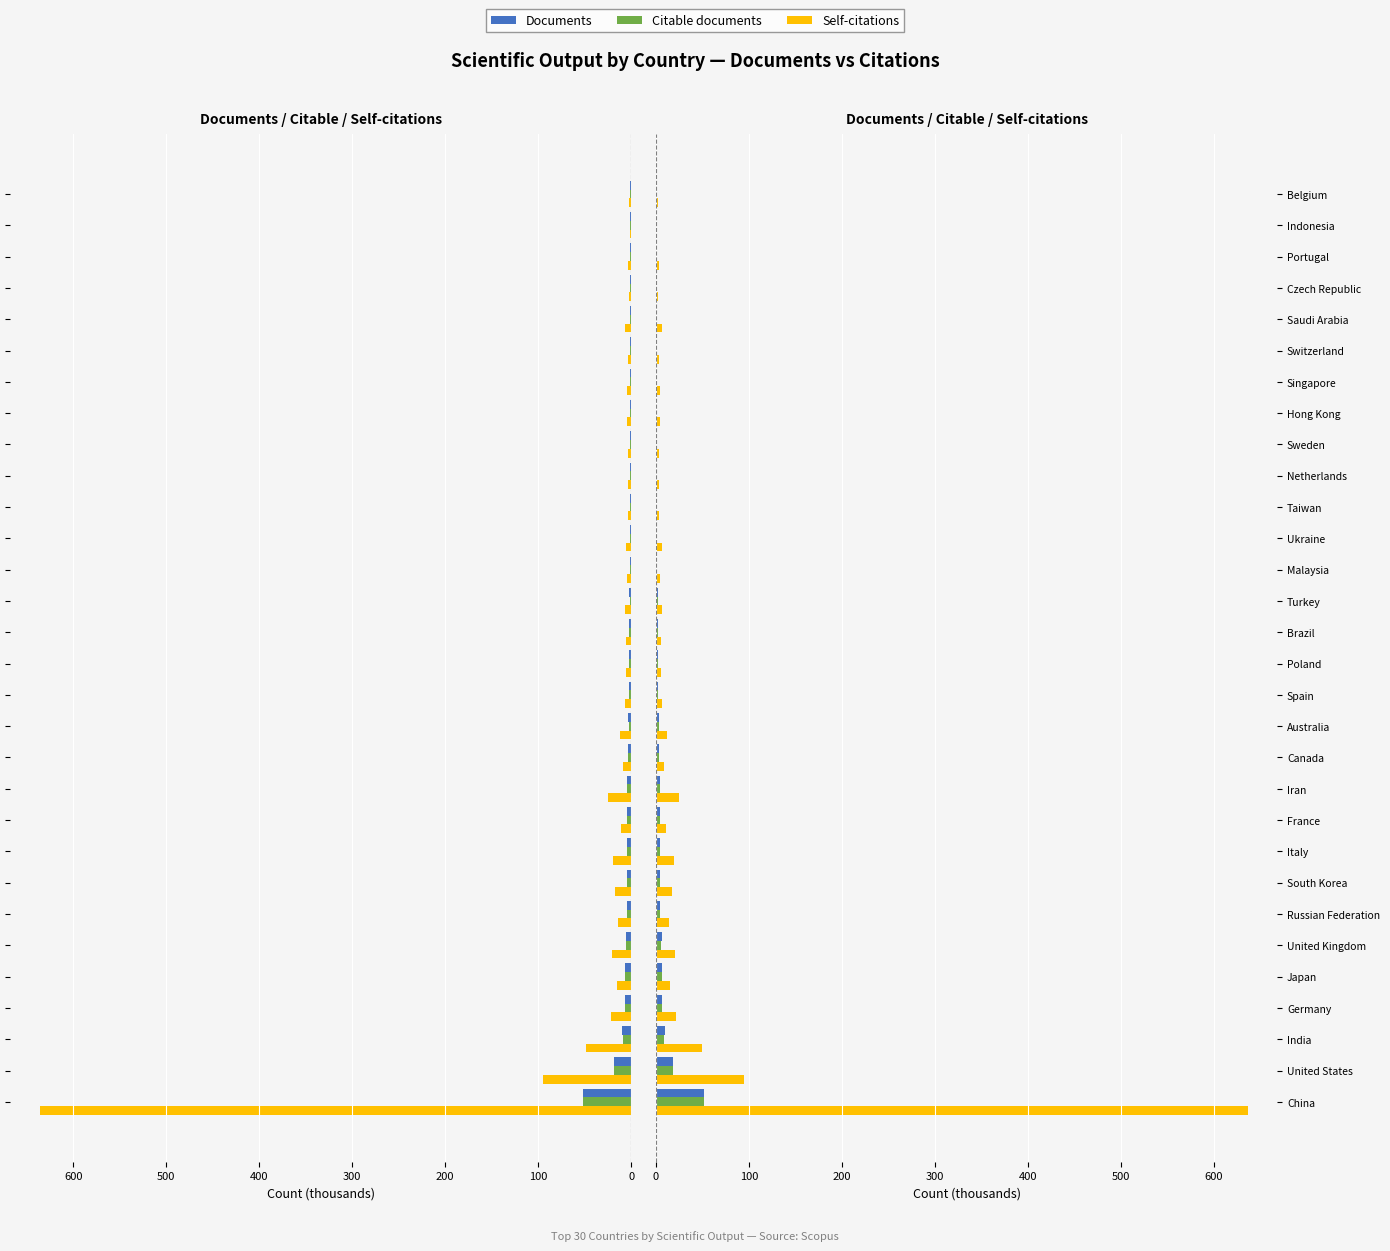

Which series has the widest spread of values?

Self-citations